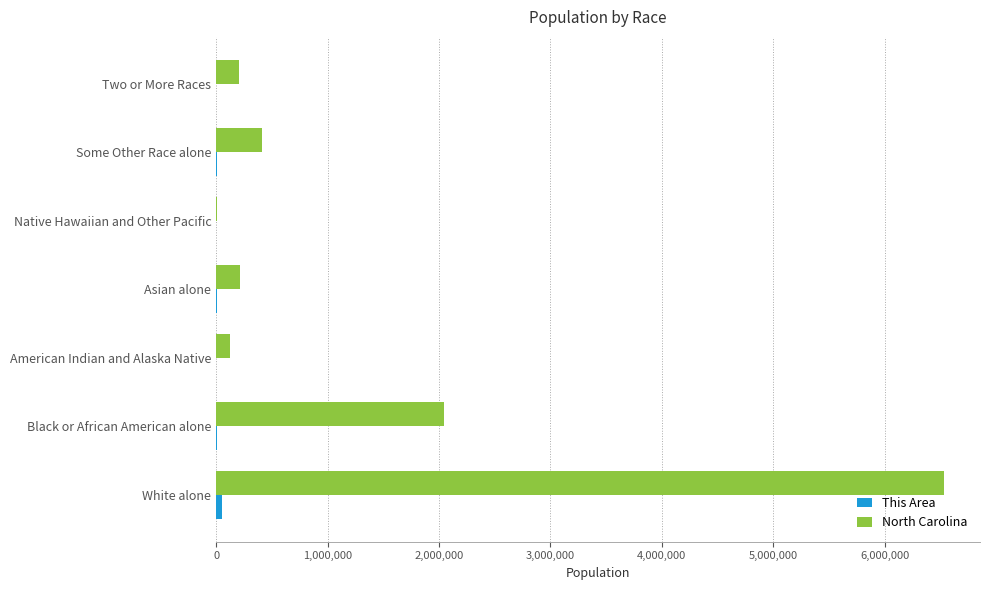

The value of North Carolina at Black or African American alone is 2048628. True or false?

True